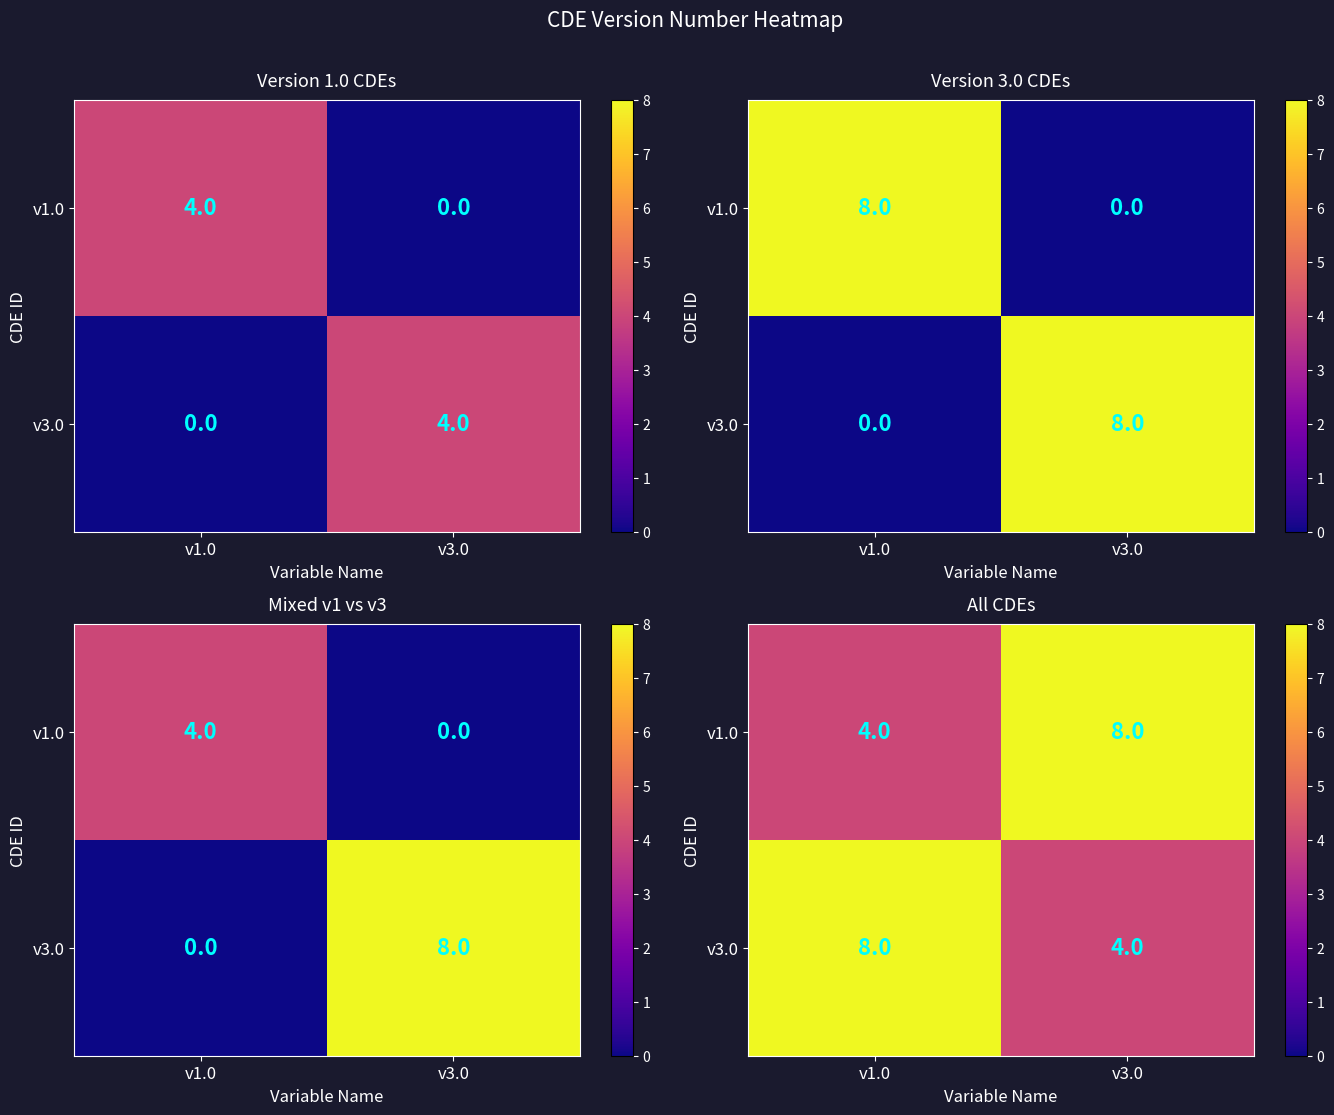

What is the greatest value displayed?

8